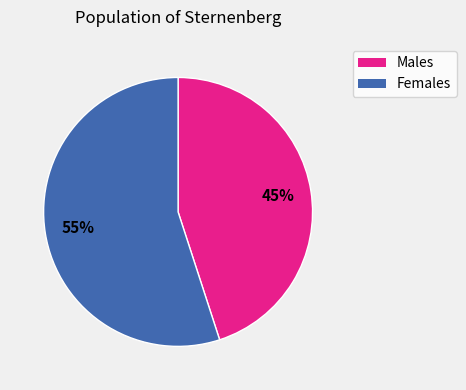

Is there any slice that represents more than half of the pie?

Yes